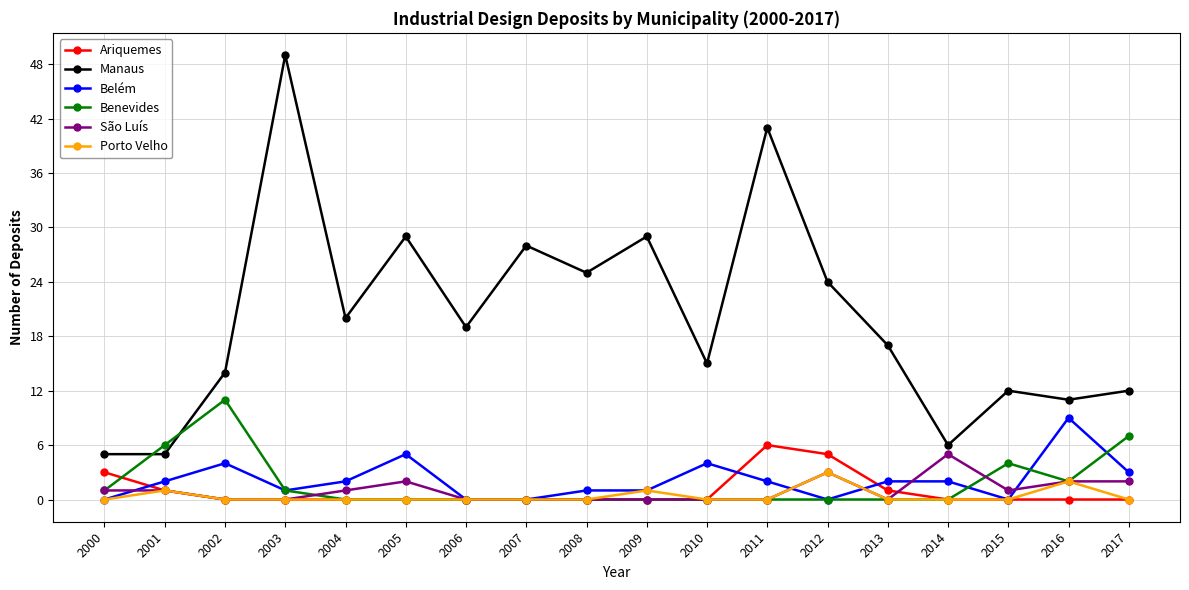

True or false: Manaus has more than 1 points higher than both neighbors.

True